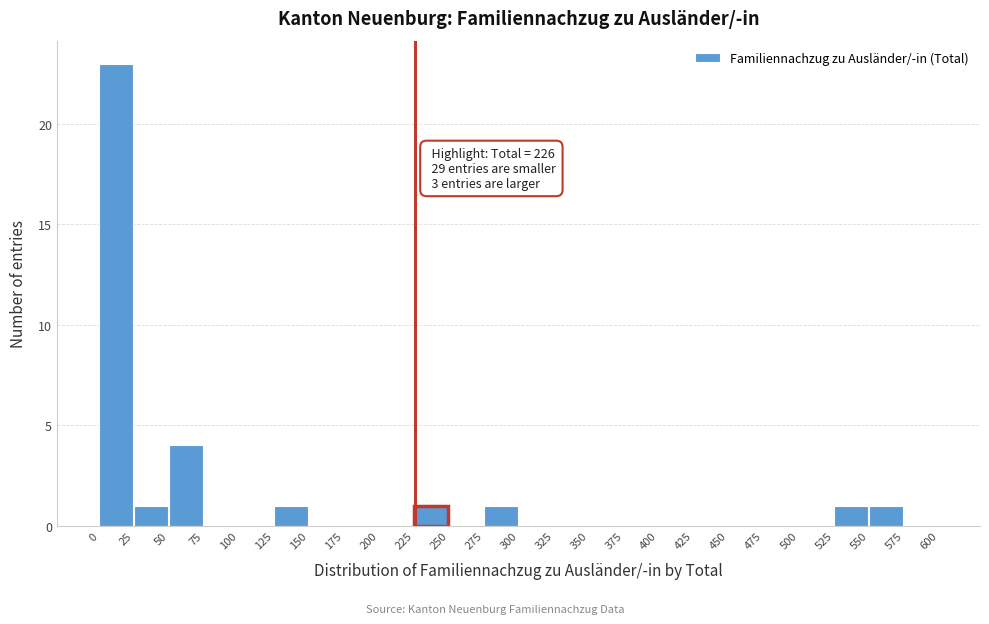

Which range on the x-axis has the tallest bar?

0 to 25